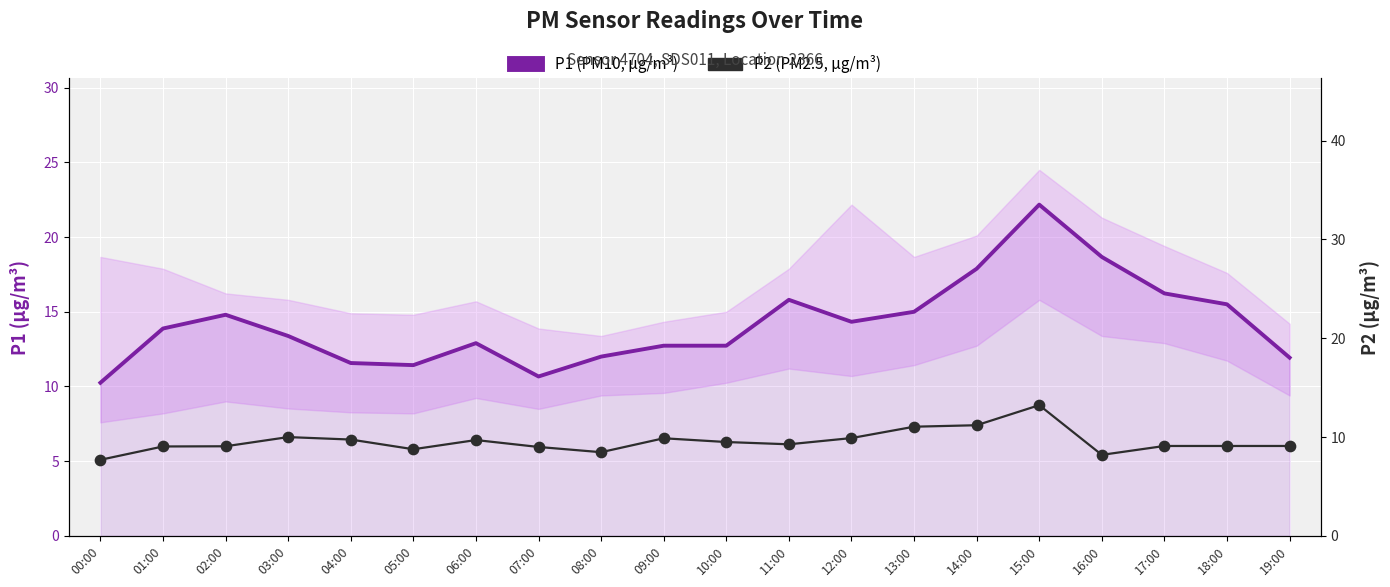

Which series contains the highest Y value?

P1 (PM10, µg/m³)